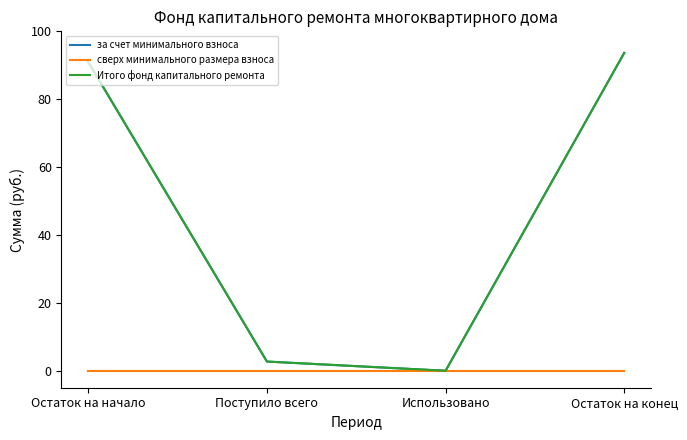

Reading right to left, transcribe all the data shown in this chart.

за счет минимального взноса: Остаток на конец=93.7	Использовано=0.0	Поступило всего=2.7	Остаток на начало=90.9
сверх минимального размера взноса: Остаток на конец=0.0	Использовано=0.0	Поступило всего=0.0	Остаток на начало=0.0
Итого фонд капитального ремонта: Остаток на конец=93.7	Использовано=0.0	Поступило всего=2.7	Остаток на начало=90.9